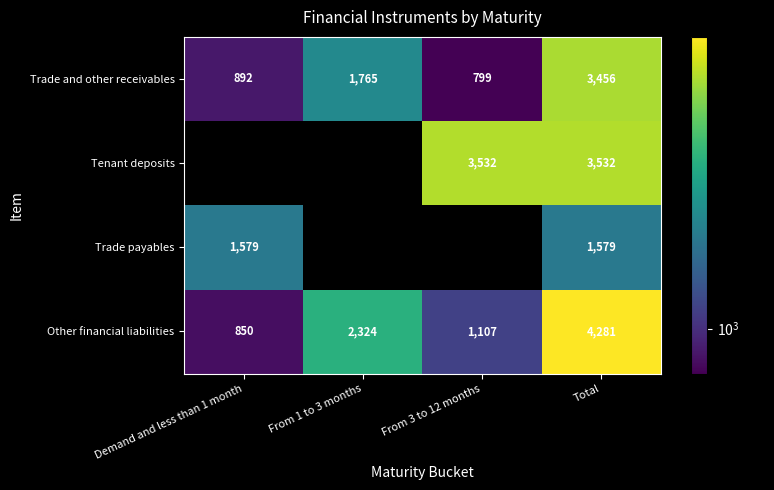

At how many categories does at least one series exceed 3513?

2